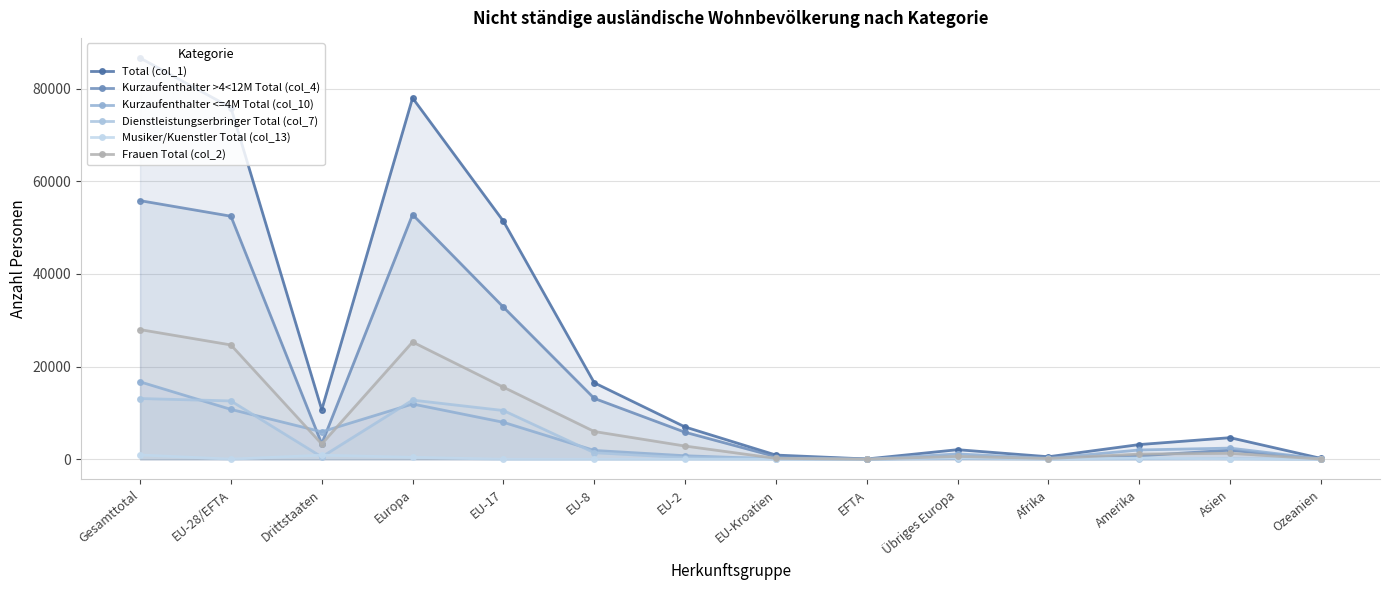

Reading left to right, list all the values displayed in this chart.

Total (col_1): 86620	75897	10723	77981	51386	16522	6985	923	81	2084	562	3191	4676	206
Kurzaufenthalter >4<12M Total (col_4): 55827	52468	3359	52816	32843	13153	5842	573	57	348	206	765	1982	57
Kurzaufenthalter <=4M Total (col_10): 16725	10780	5945	11945	7993	1922	775	80	10	1165	233	2023	2426	95
Dienstleistungserbringer Total (col_7): 13125	12605	520	12781	10534	1429	364	264	14	176	41	112	170	21
Musiker/Kuenstler Total (col_13): 943	44	899	439	16	18	4	6	0	395	82	291	98	33
Frauen Total (col_2): 27998	24688	3310	25322	15568	6006	2868	212	34	634	170	1132	1304	69